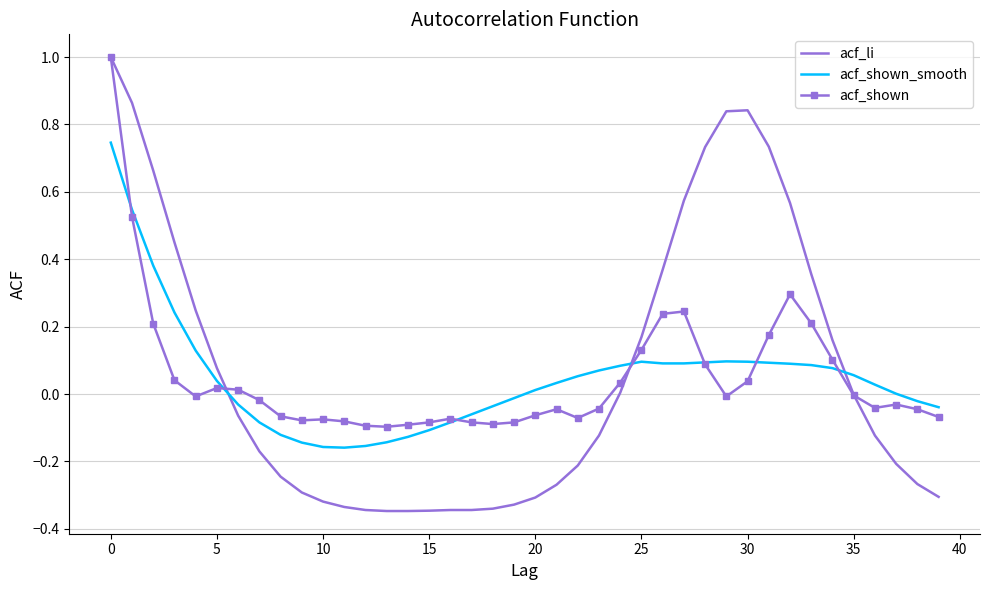

Which series has the largest total across all categories?

acf_li